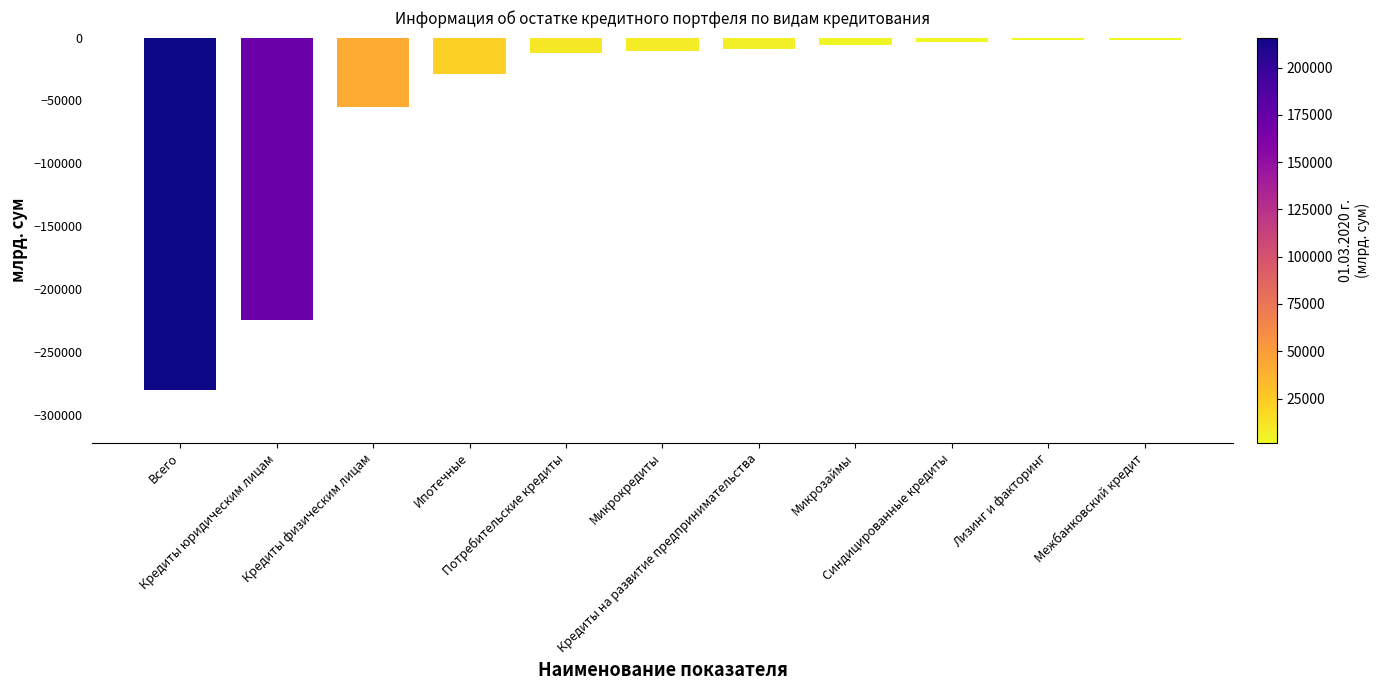

At which category does the chart reach its minimum across all series?

Всего